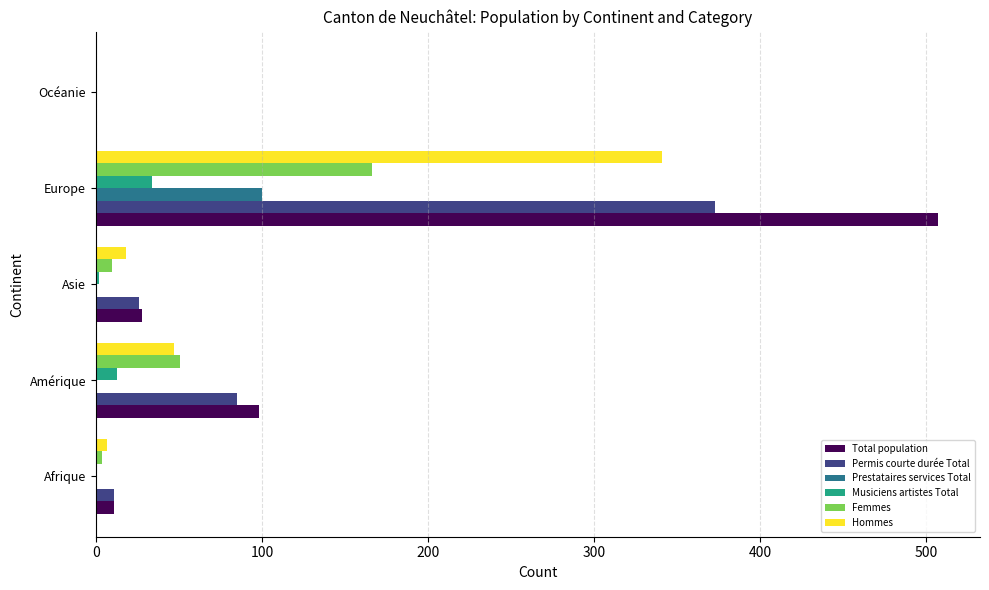

Which series has the largest total across all categories?

Total population